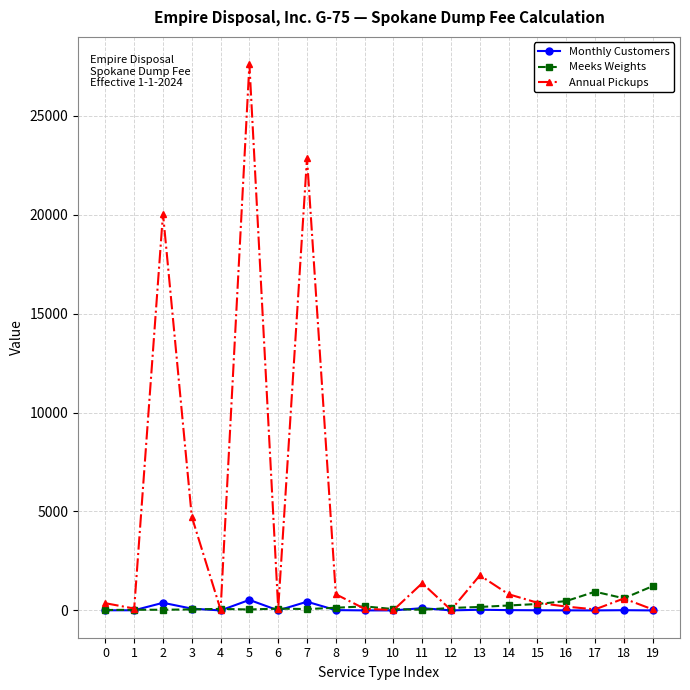

Which series has the largest total across all categories?

Annual Pickups